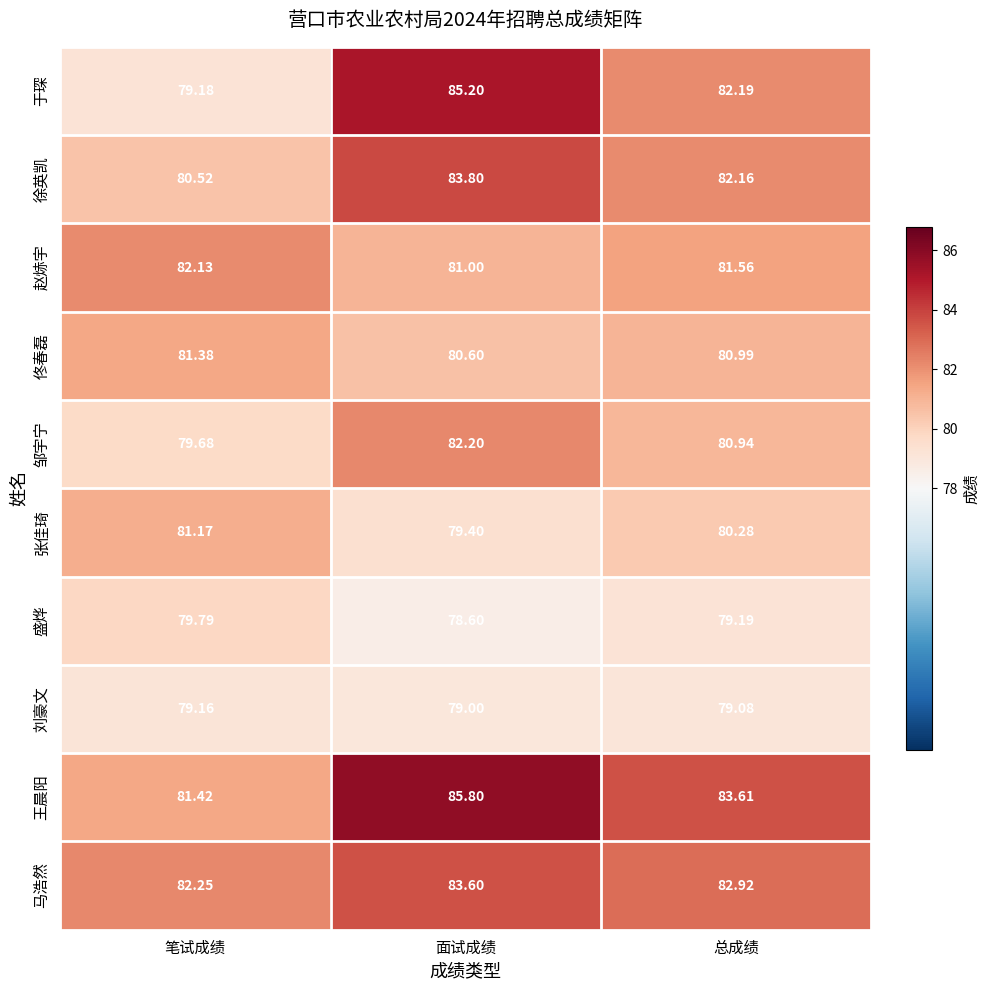

What is the smallest value displayed?

78.6